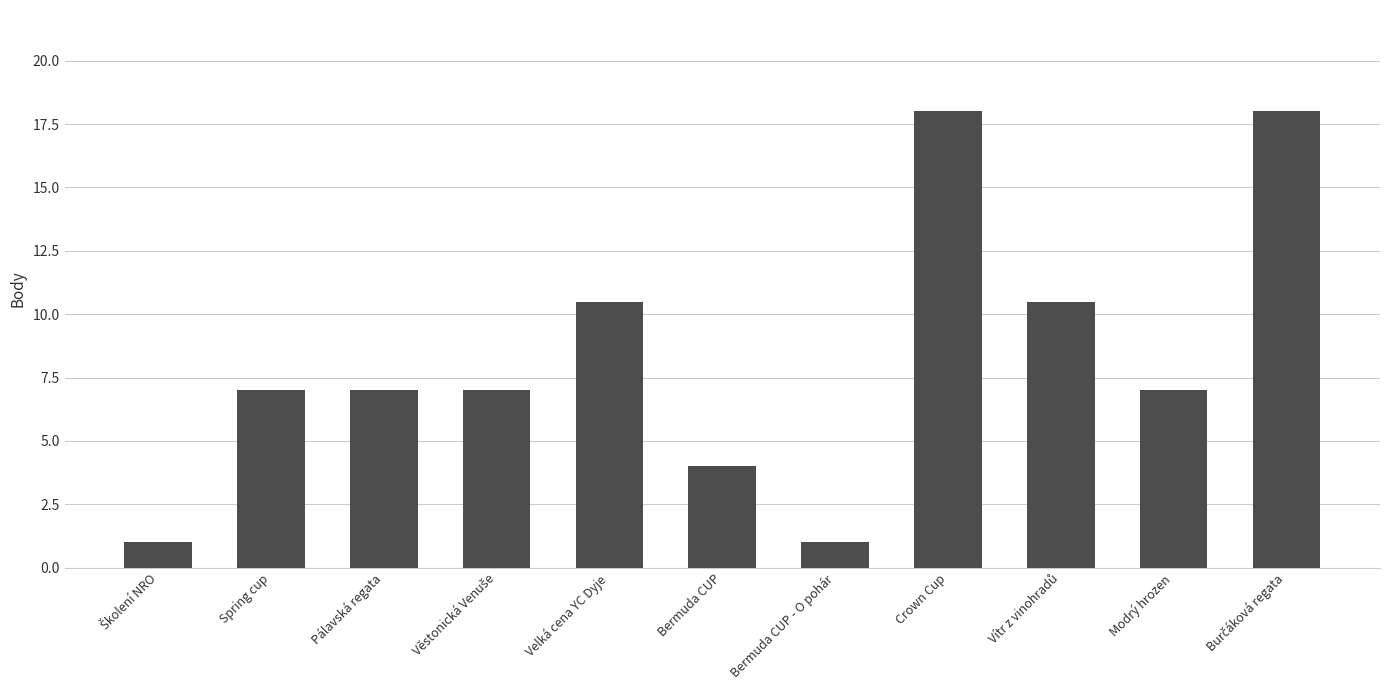

What is the change in value from Pálavská regata to Crown Cup?

+11.0